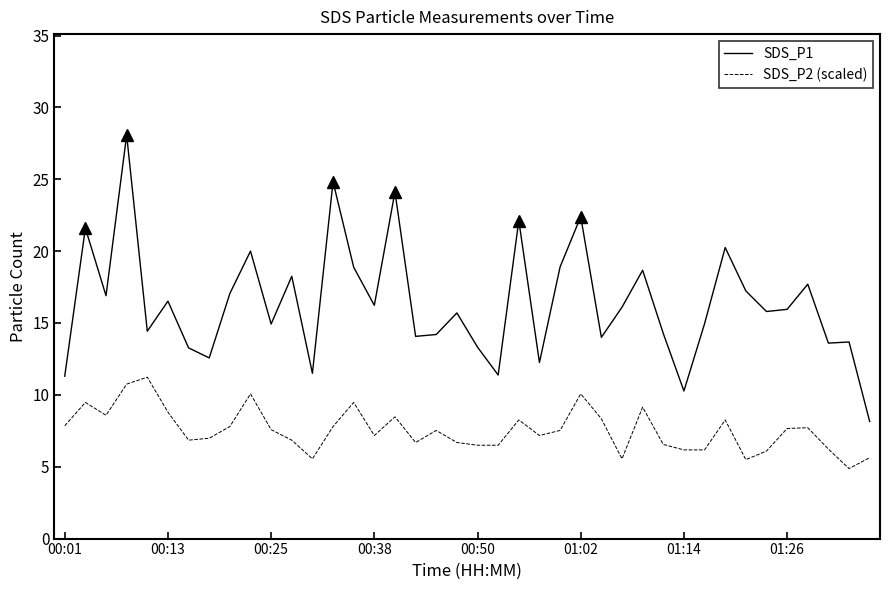

Which series has the widest spread of values?

SDS_P1